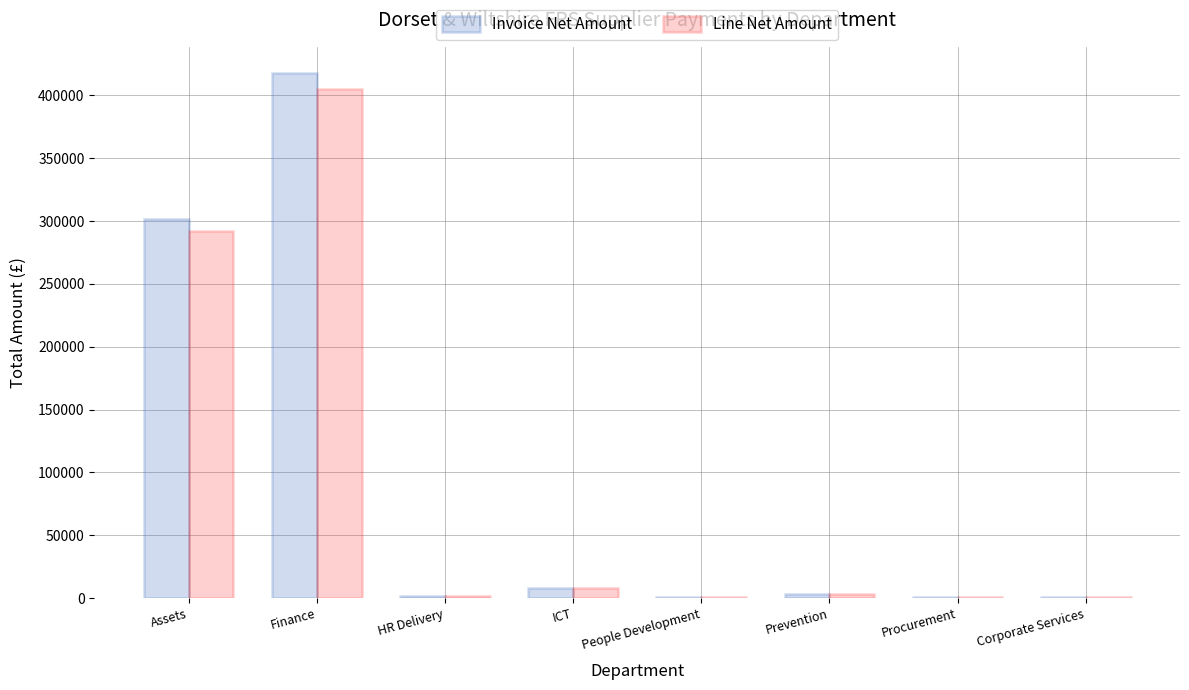

What are all the series names shown in the legend?

Invoice Net Amount, Line Net Amount